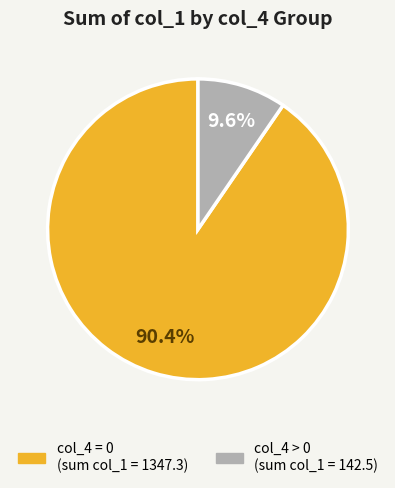

To the nearest percent, what percentage of the pie is col_4 = 0?

90%